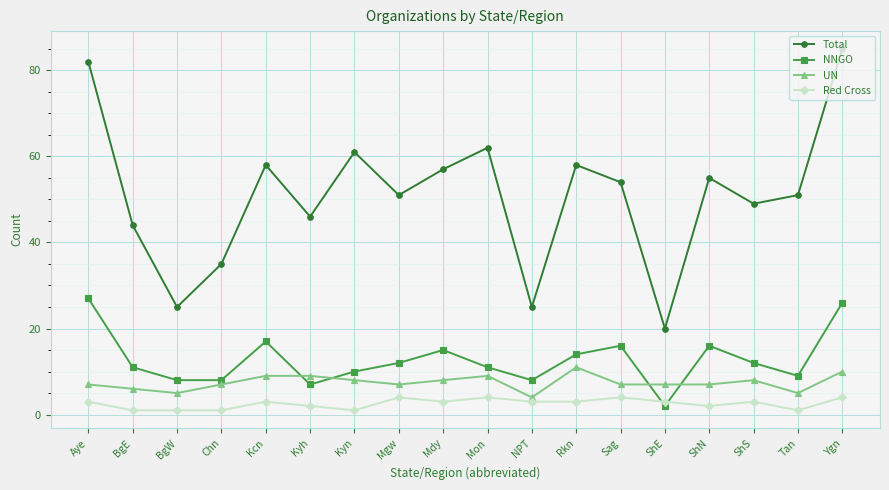

Count the number of categories in the chart.

18